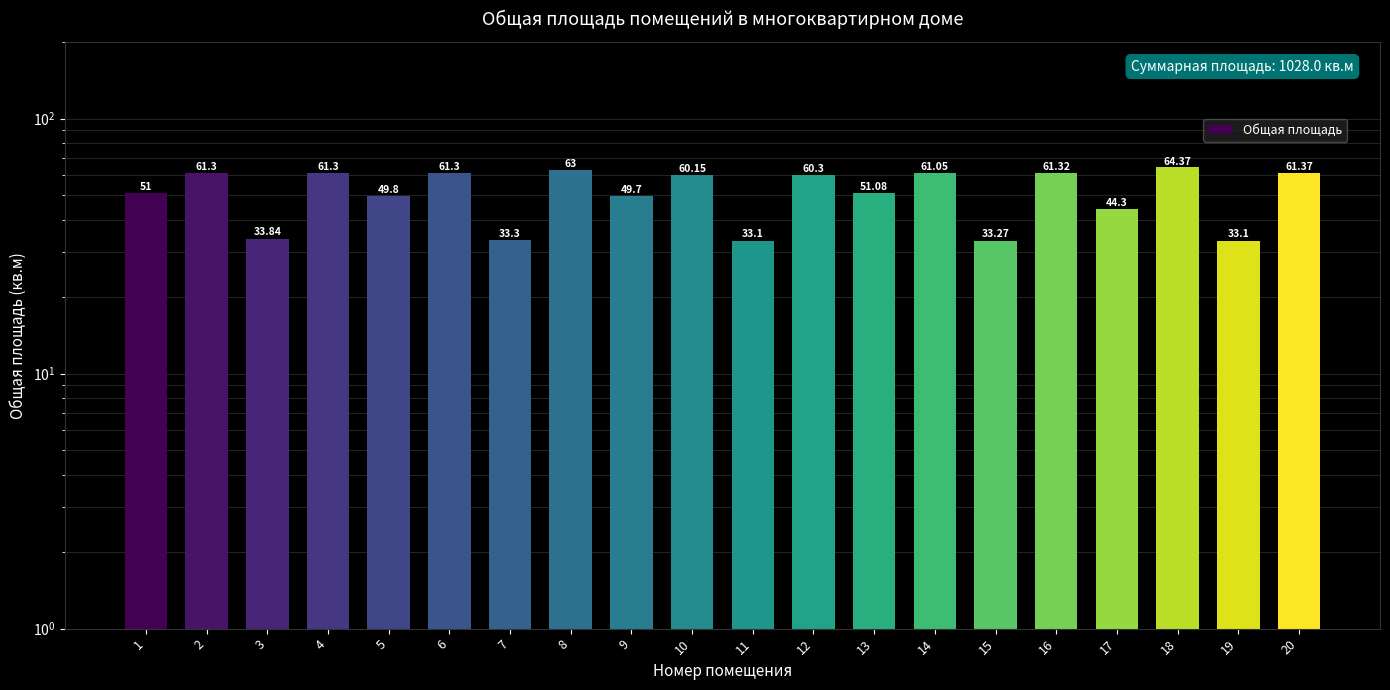

What is the ratio of the value at 15 to the value at 16?

0.5